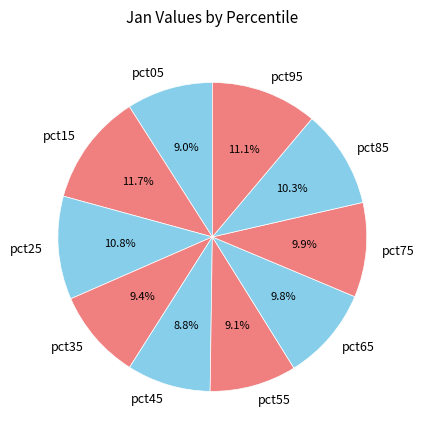

To the nearest percent, what percentage of the pie is pct05?

9%